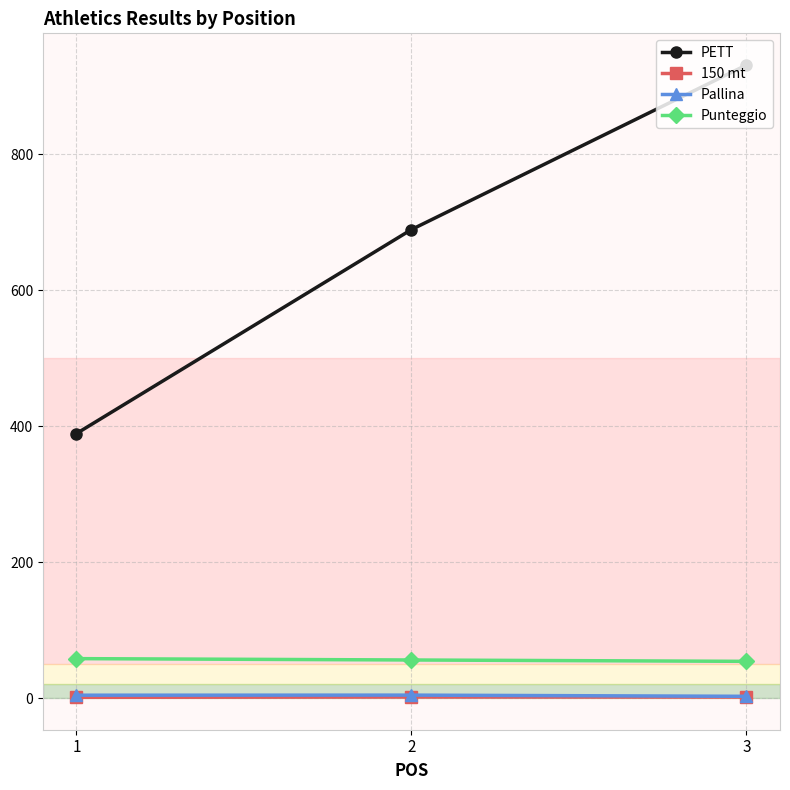

Which series has the largest total across all categories?

PETT